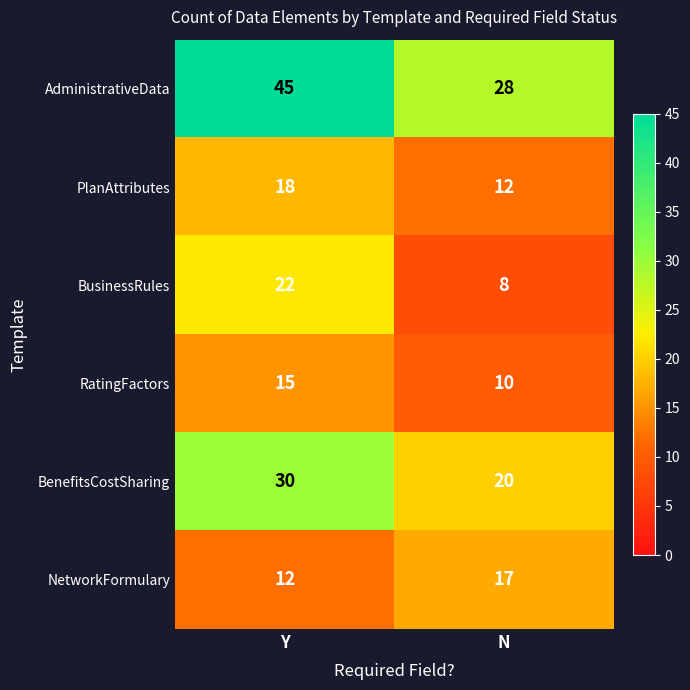

Rank the series by their maximum value, from highest to lowest.

AdministrativeData, BenefitsCostSharing, BusinessRules, PlanAttributes, NetworkFormulary, RatingFactors